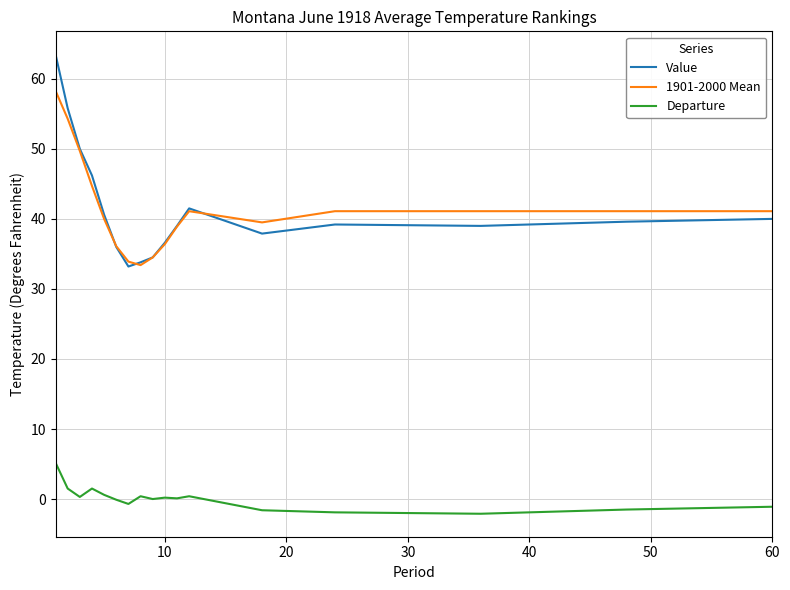

What is the minimum value for 1901-2000 Mean?

33.4